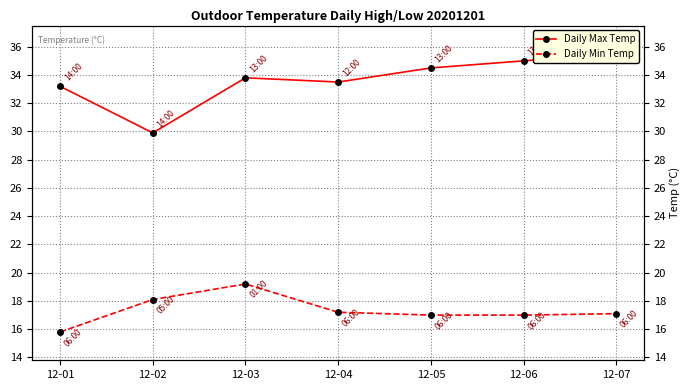

What is the difference between the maximum and minimum values in the Daily Max Temp series?

5.6